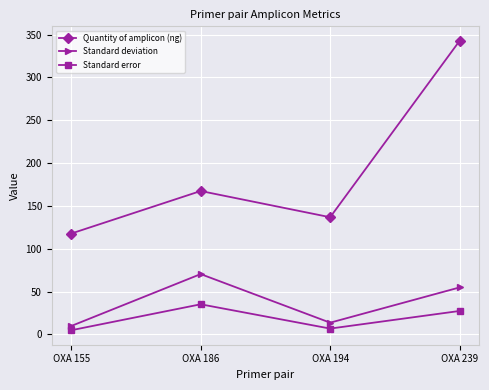

True or false: Standard deviation and Quantity of amplicon (ng) intersect in this chart.

False